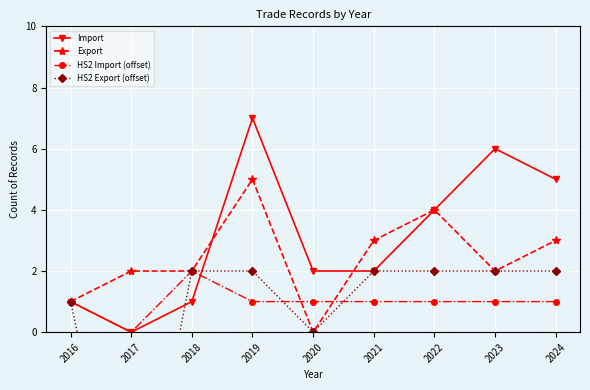

What is the approximate value of Export at 2021?

3